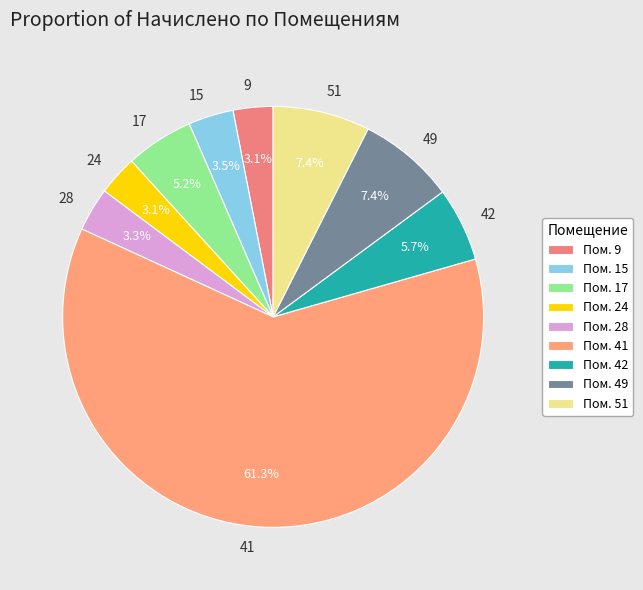

To the nearest percent, what is the difference between the 24 and 17 slice percentages?

2%